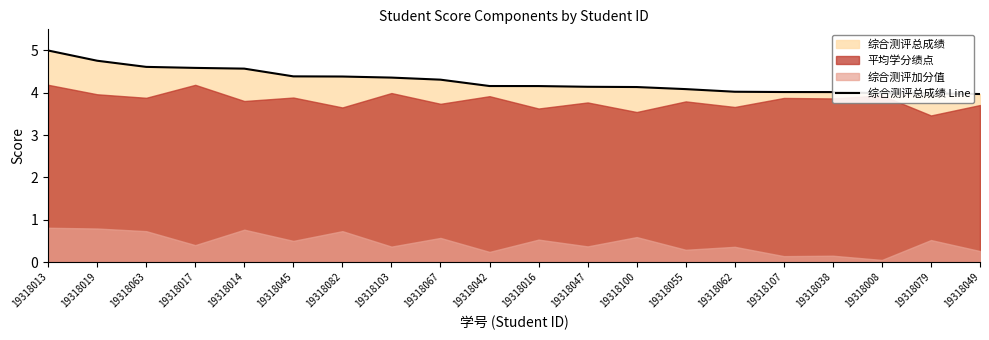

True or false: 综合测评总成绩 Line has a value of 4.1 at 19318055.

True